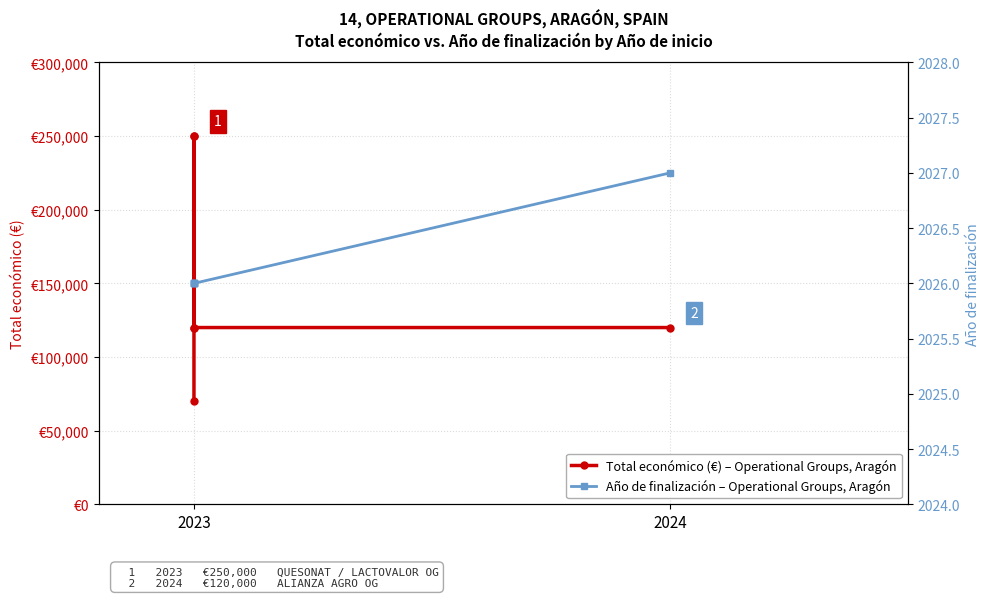

What is the sum of all Total económico (€) values?

929999